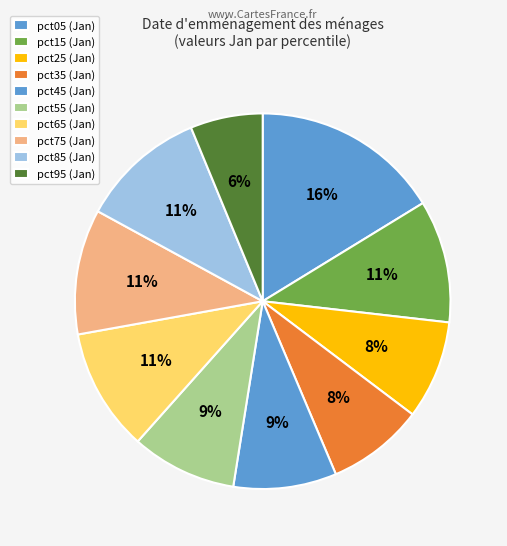

Which category has the smallest portion of the pie?

pct95